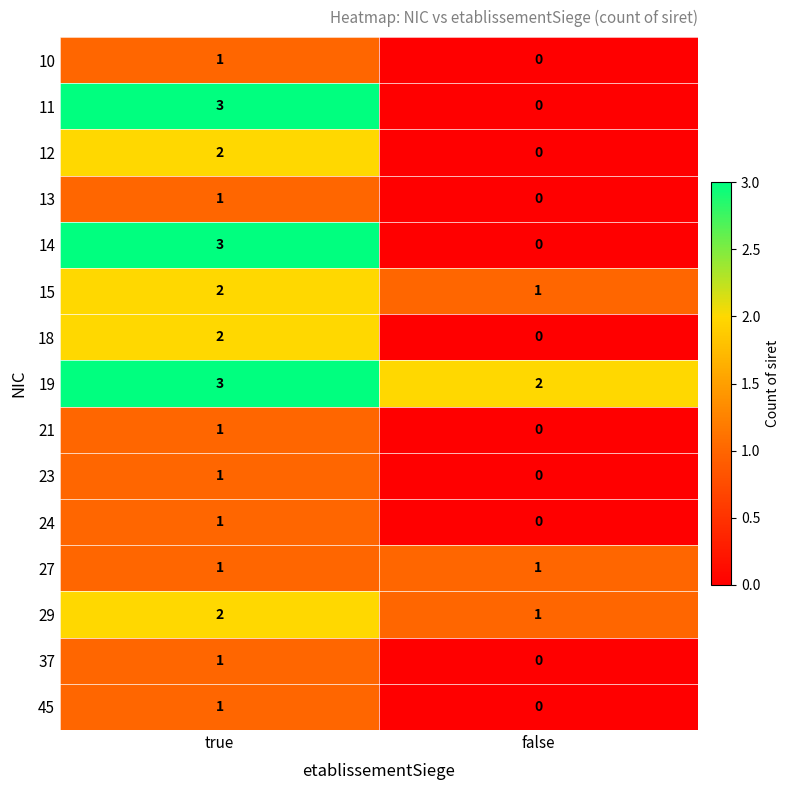

At which label is 29 closest to 1?

false